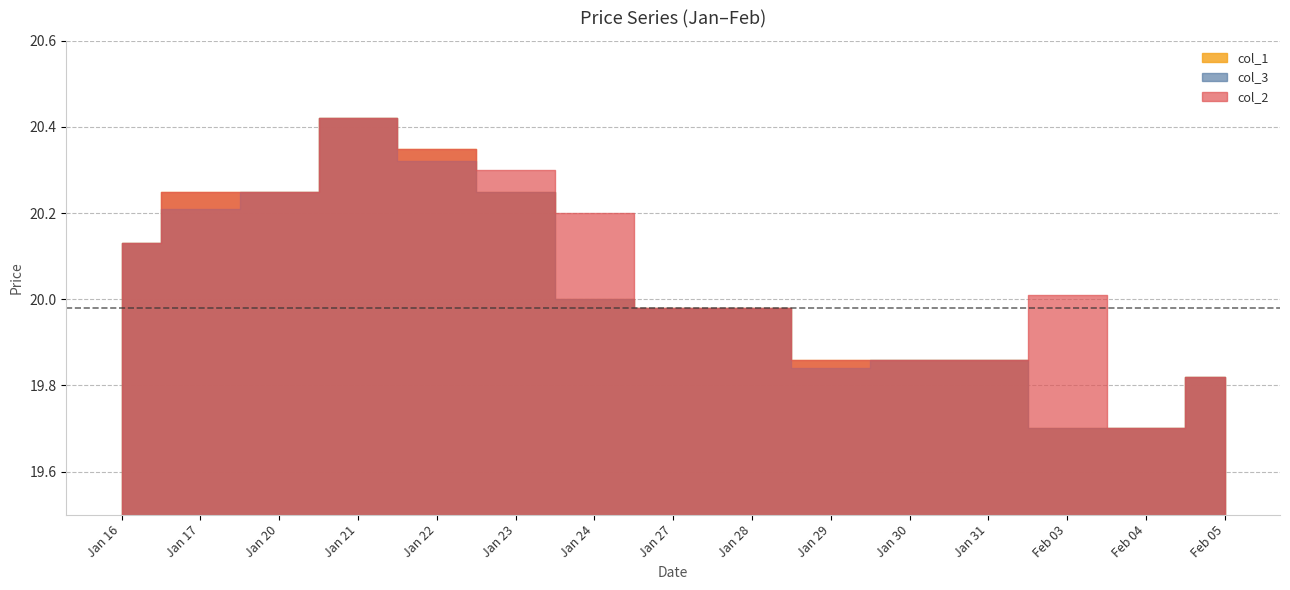

Which label corresponds to the largest value in the chart?

Jan 21